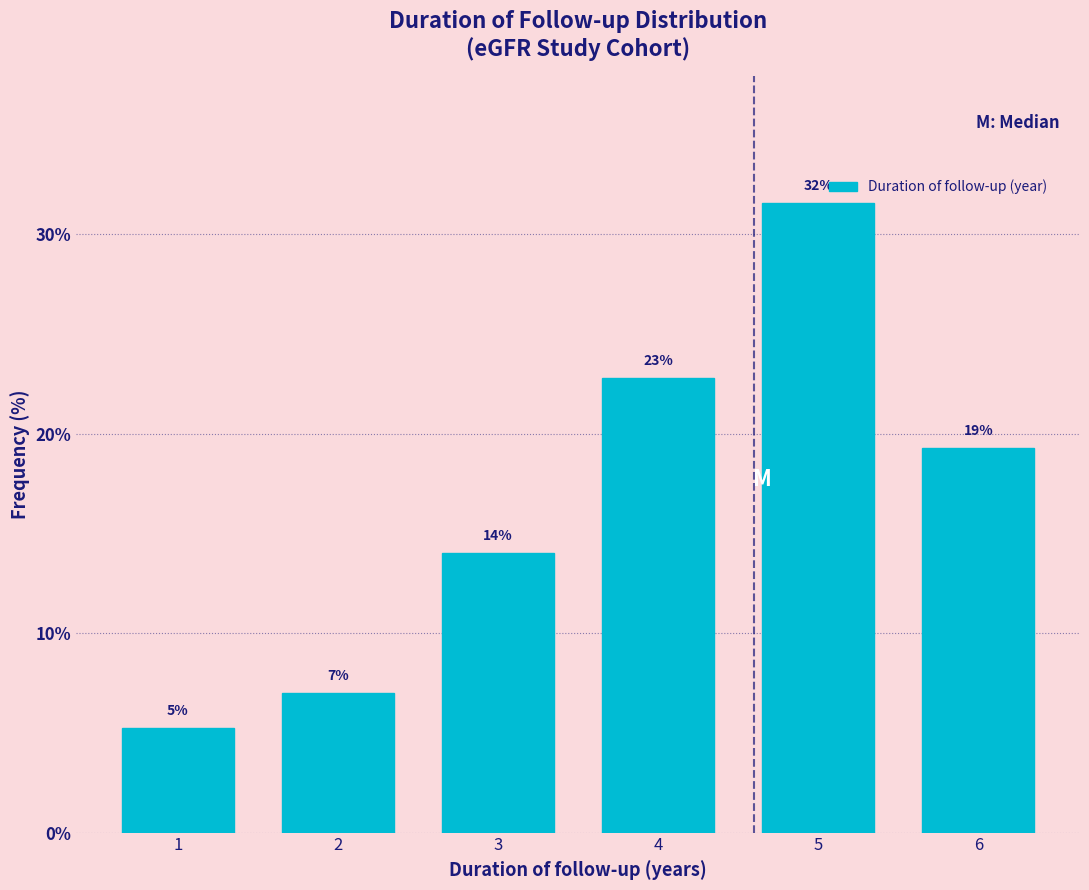

How many bars are there in total?

6